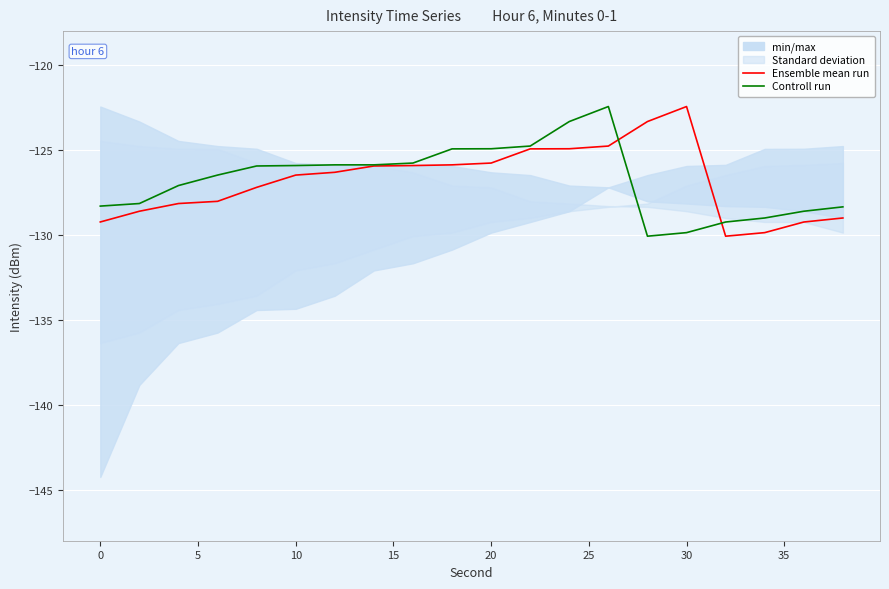

How many lines are shown in the chart?

2